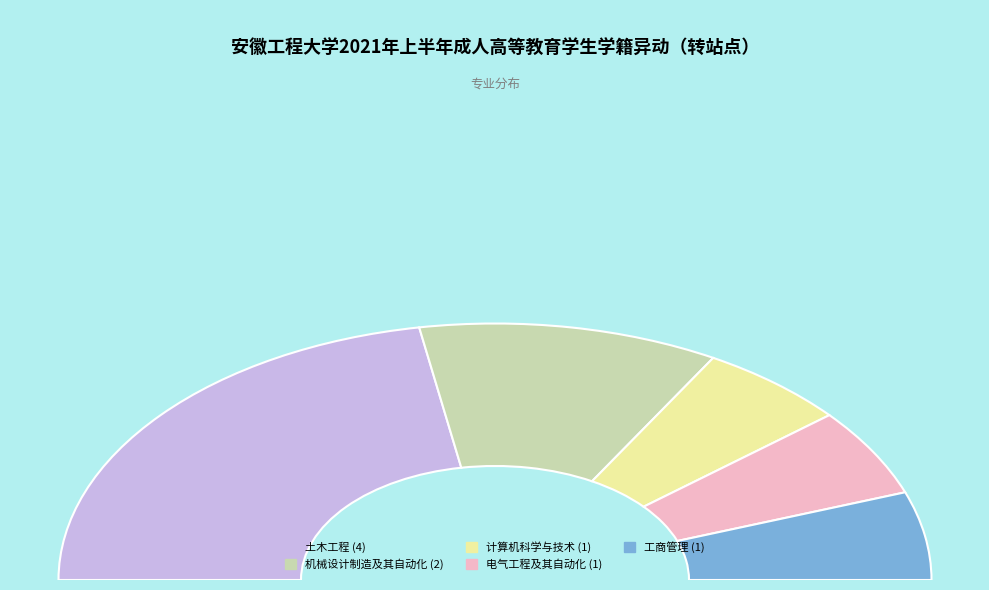

Is it true that 机械设计制造及其自动化 is 22% of the pie?

True